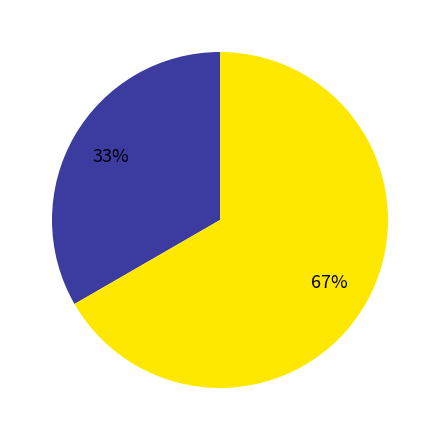

Is there a majority slice in this chart?

Yes